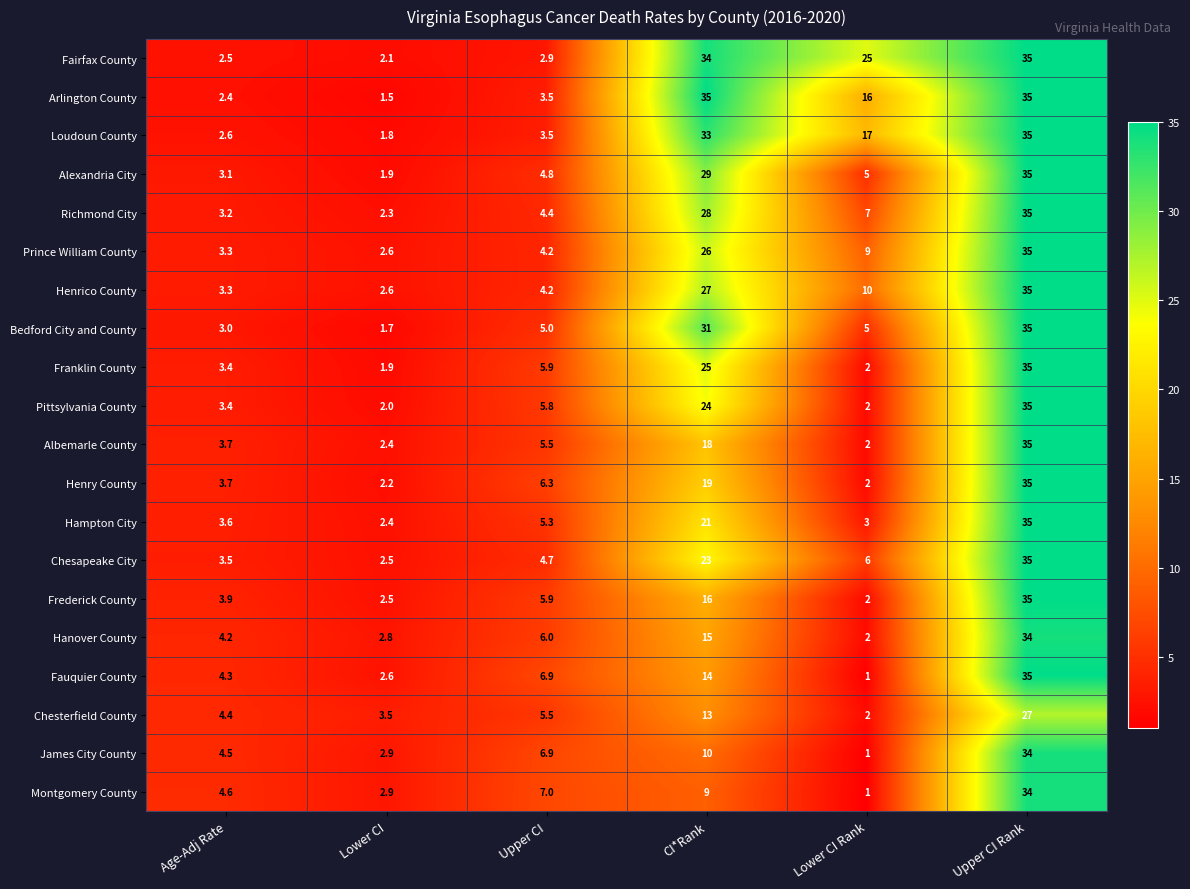

At which label does Hampton City first exceed 5?

Upper CI